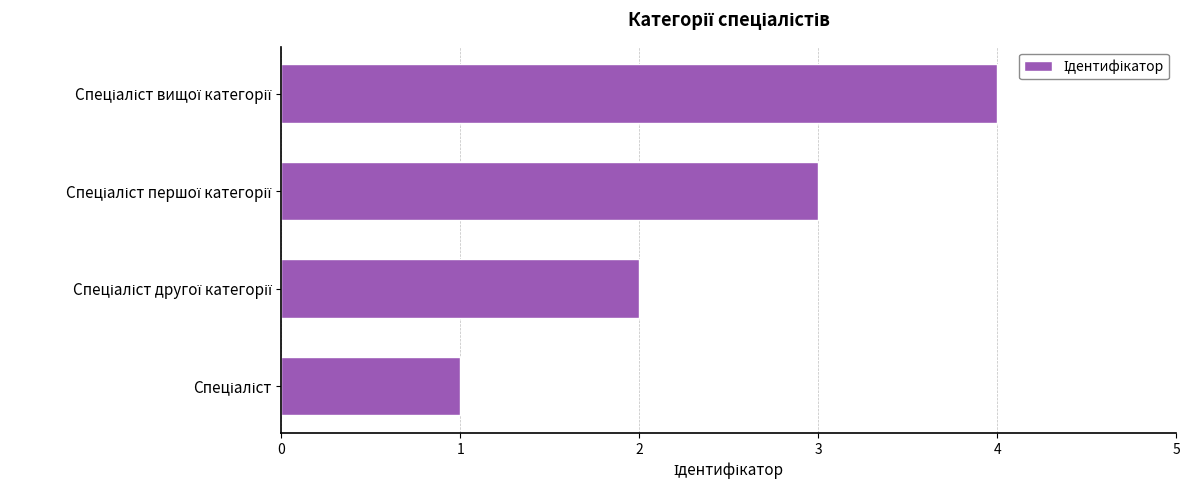

What is the greatest value displayed?

4